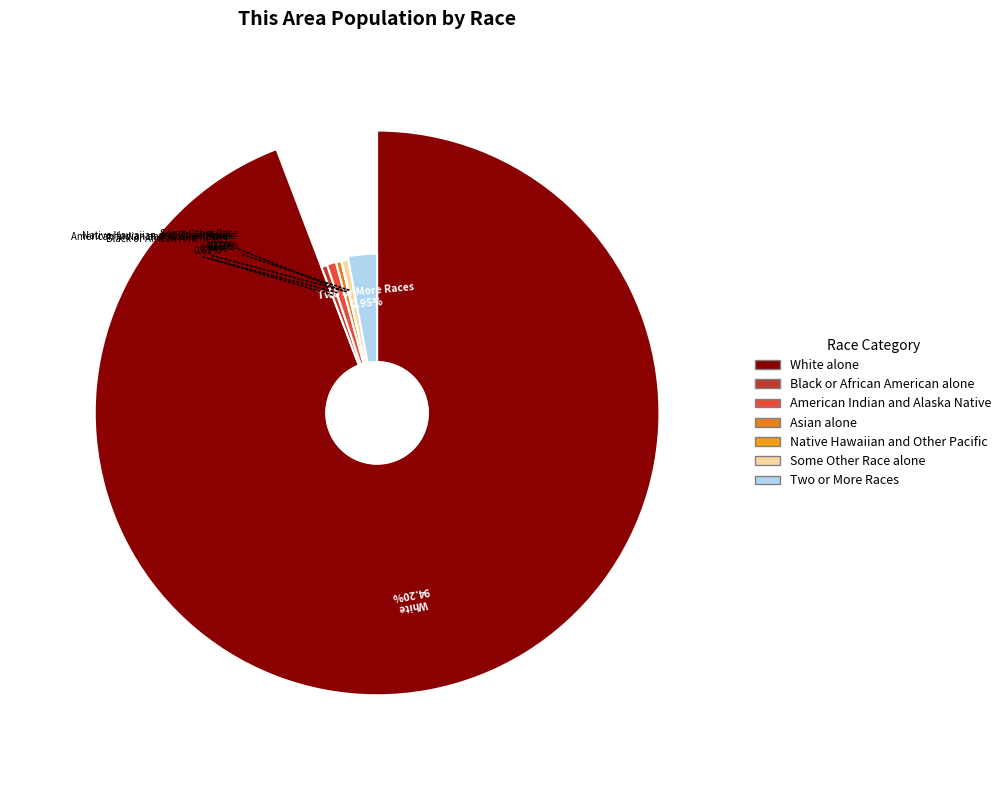

Approximately how many times larger is the value at Two or More Races compared to Asian alone?

5.3